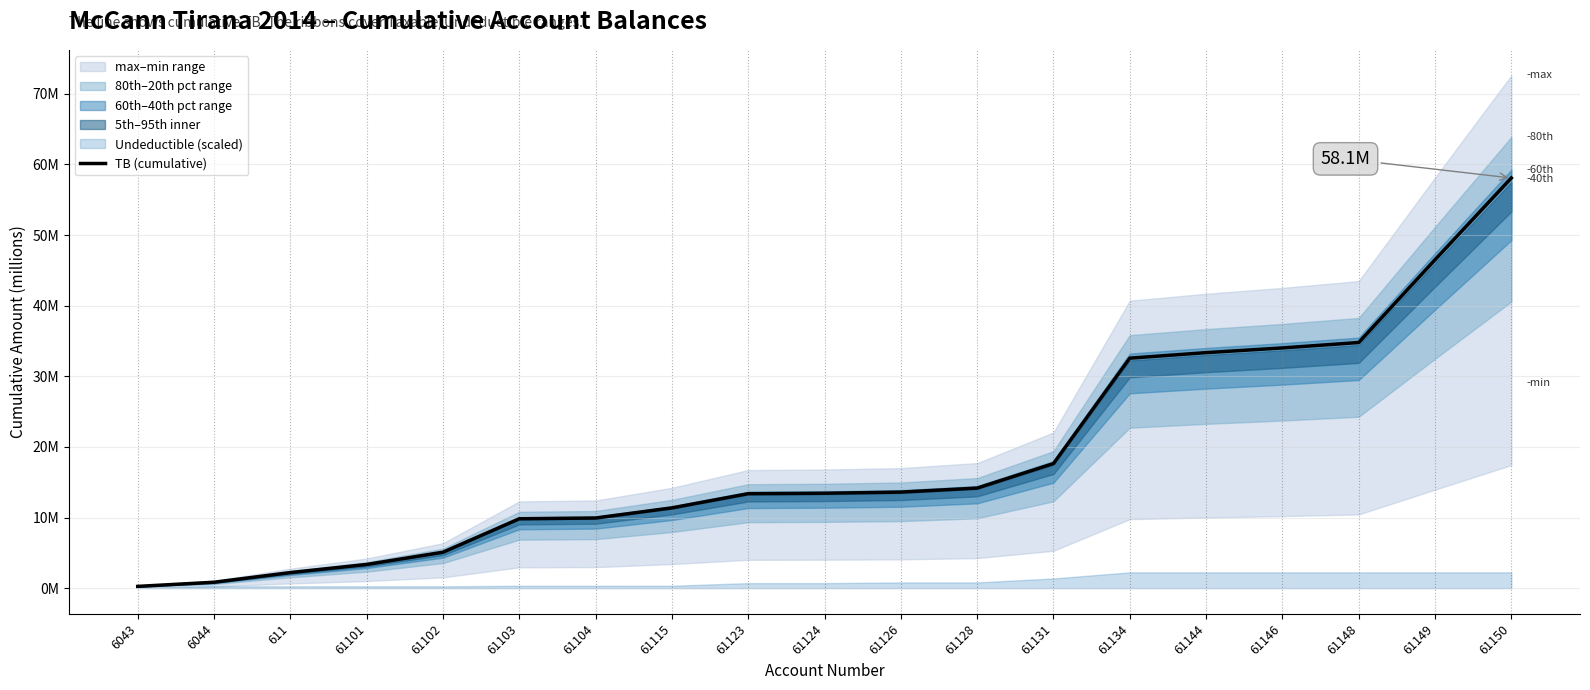

What position from the right is 61103?

14